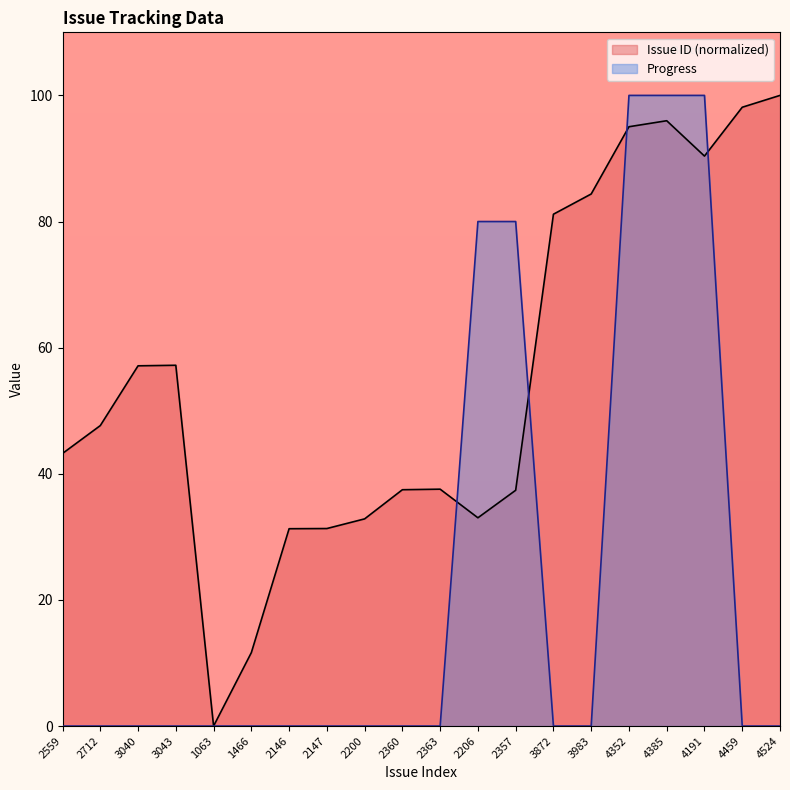

Between 2357 and 2200, which is larger?

2357